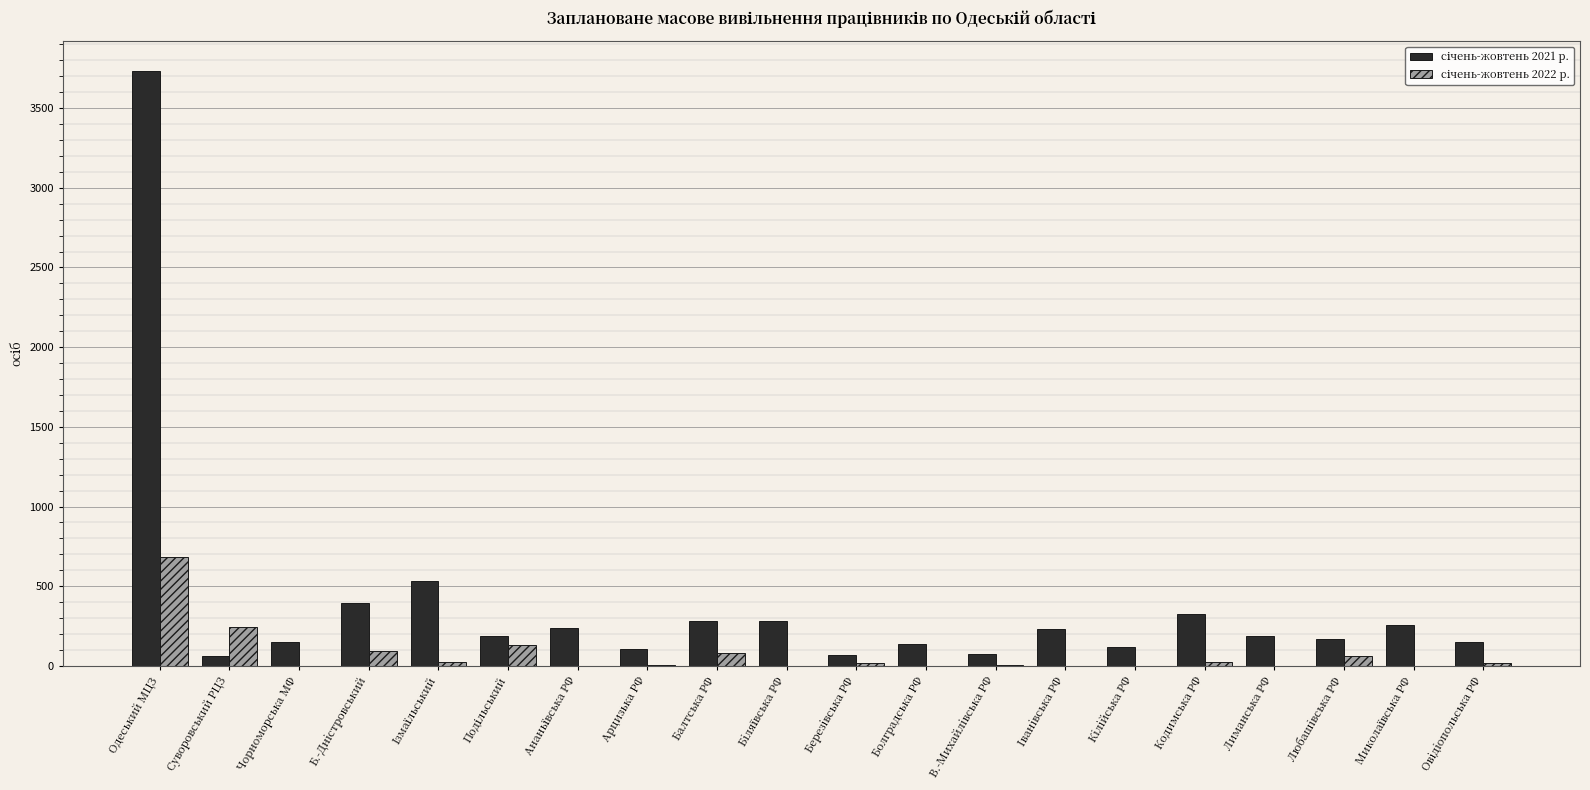

At which category is the sum across all series the highest?

Одеський МЦЗ